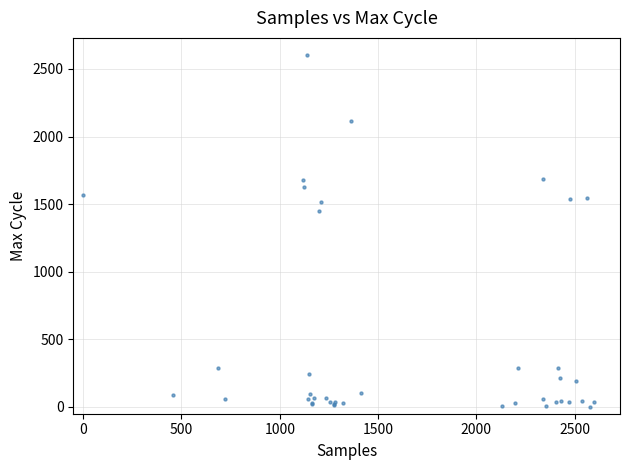

What Y value in the scatter plot is closest to 1300?

1452.2